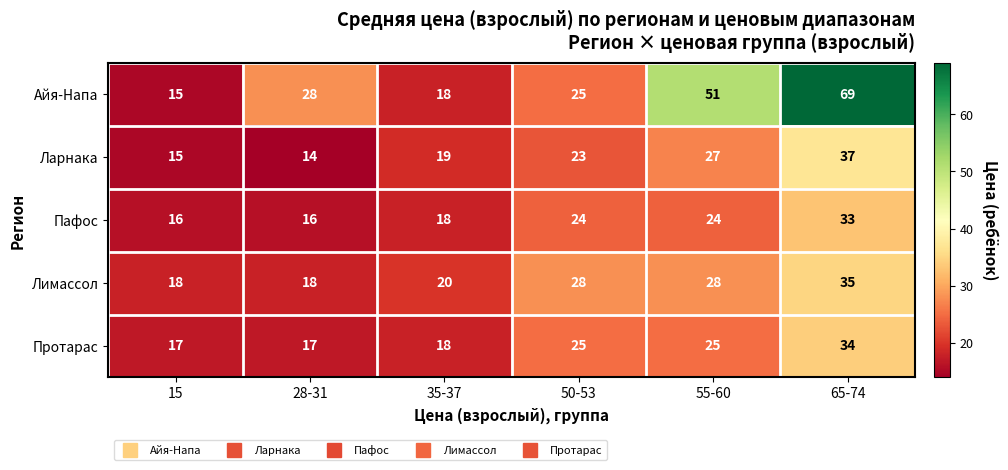

What is the total value across all series at 50-53?

125